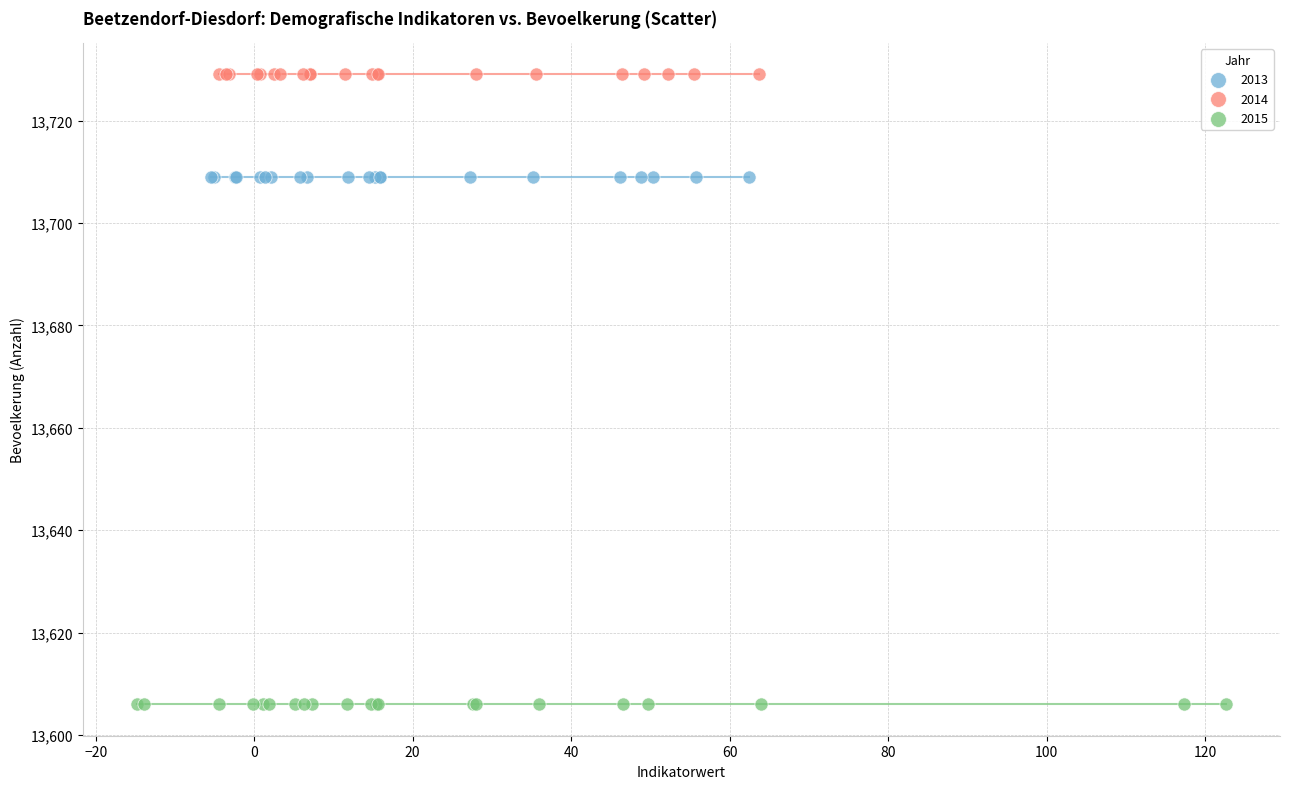

Which series contains the highest Y value?

2014